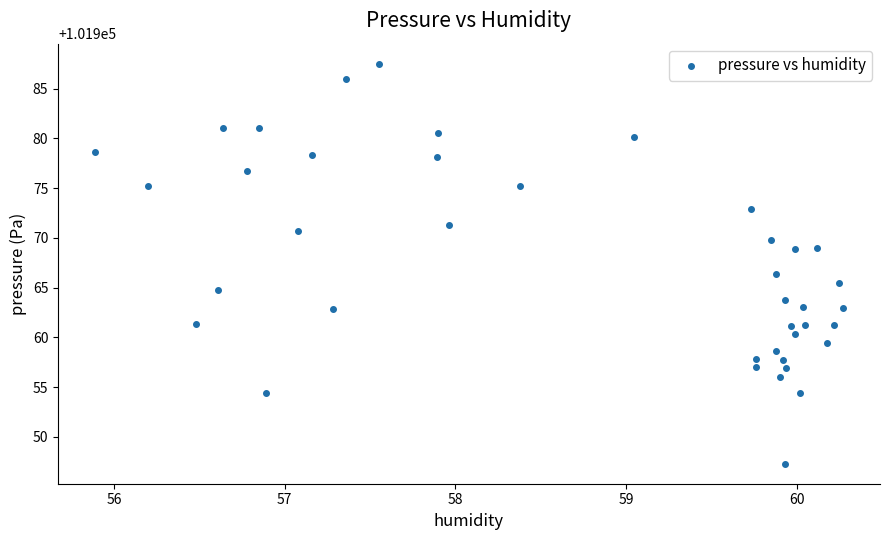

What is the range of Y values (max minus min)?

40.2